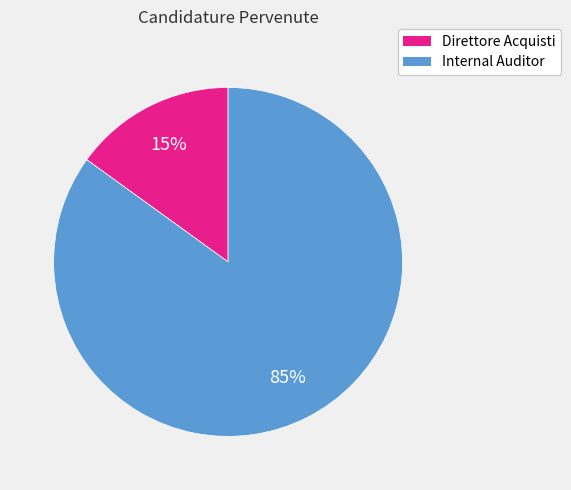

Rank the categories by value from lowest to highest.

Direttore Acquisti, Internal Auditor